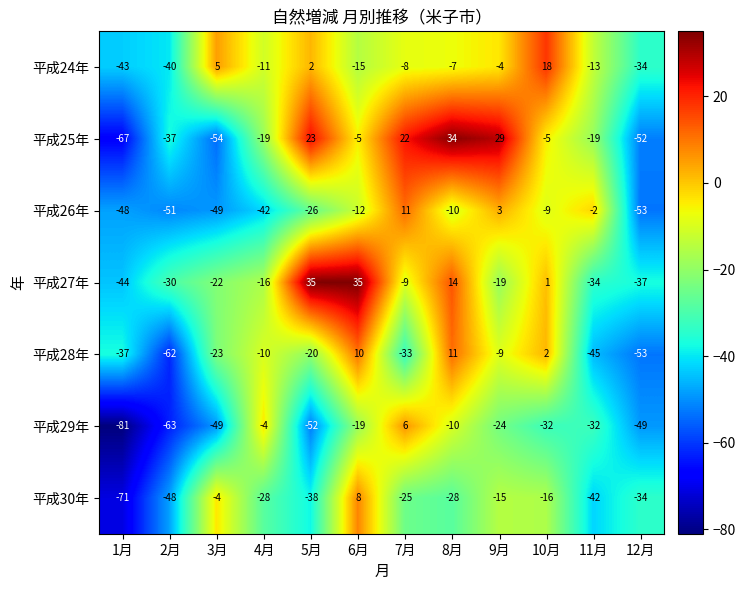

How many distinct data groups are displayed?

7